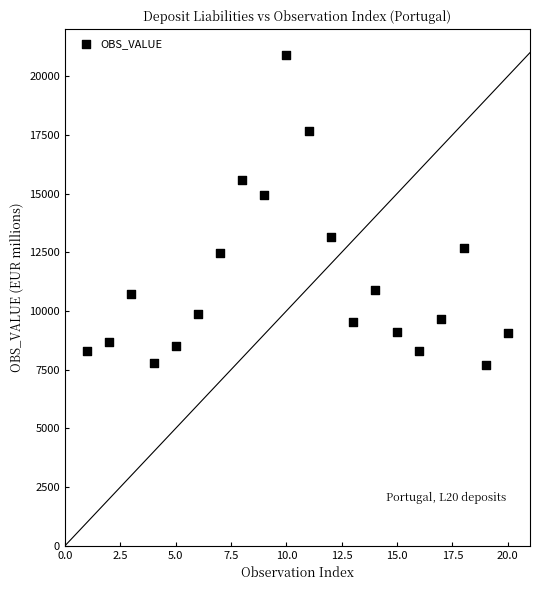

What is the range of Y values (max minus min)?

13201